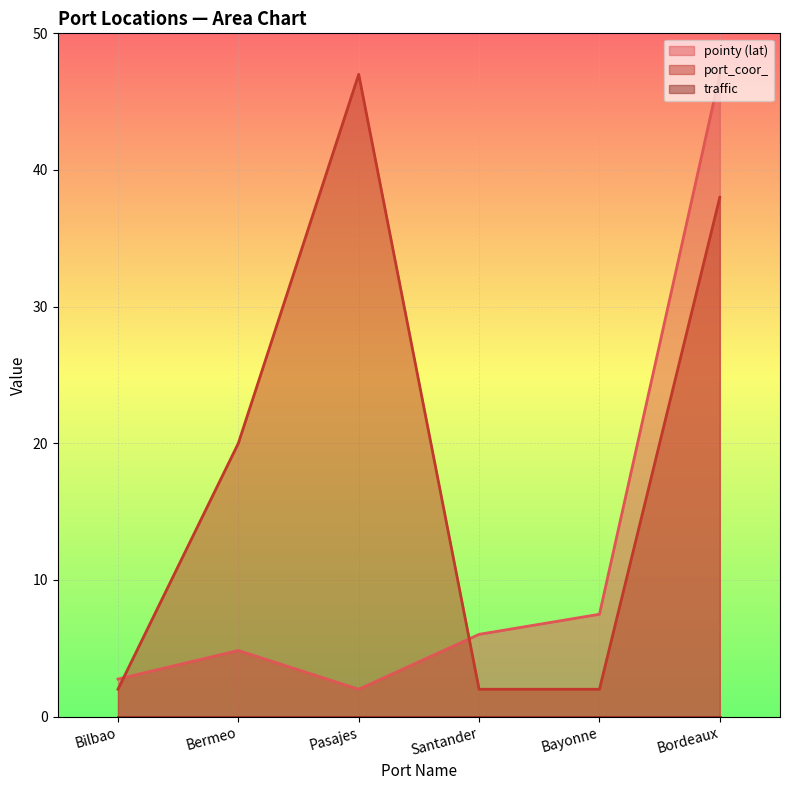

What is the difference between the maximum and minimum values in the port_coor_ series?

45.0